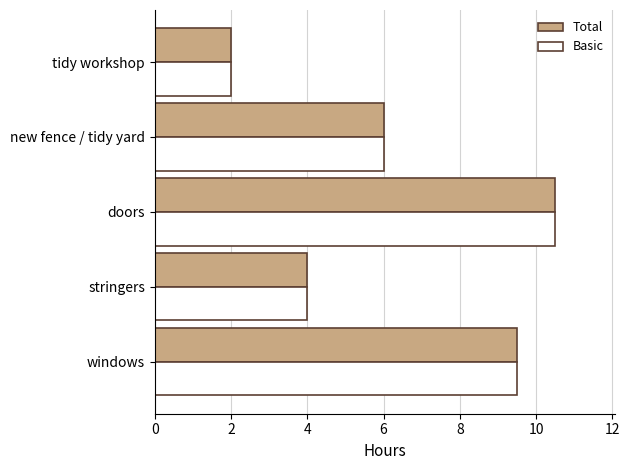

List the labels in order of Basic value, smallest first.

tidy workshop, stringers, new fence / tidy yard, windows, doors